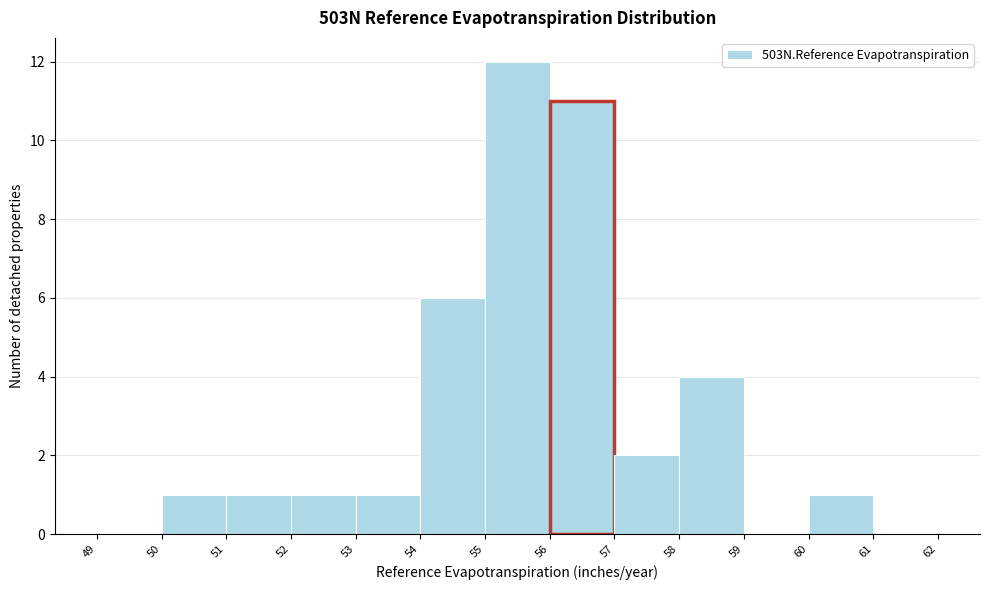

Which range on the x-axis has the tallest bar?

55 to 56